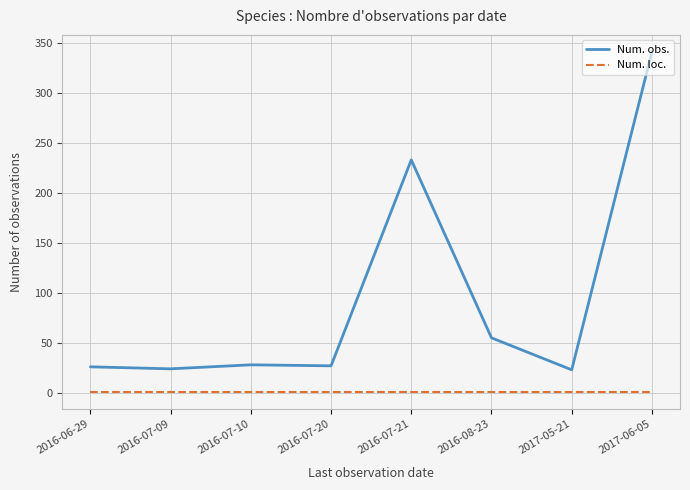

List the series in order of their overall mean, highest first.

Num. obs., Num. loc.